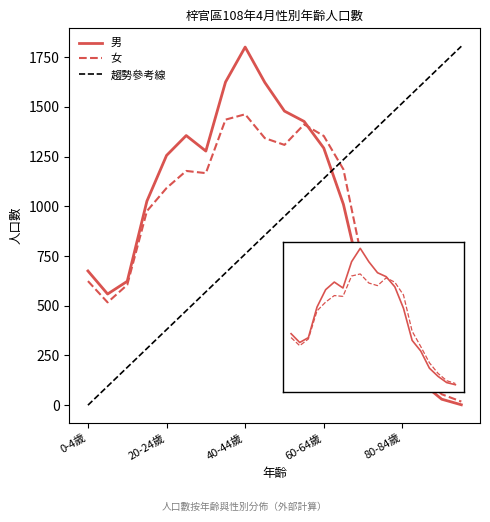

What is the greatest value displayed?

1805